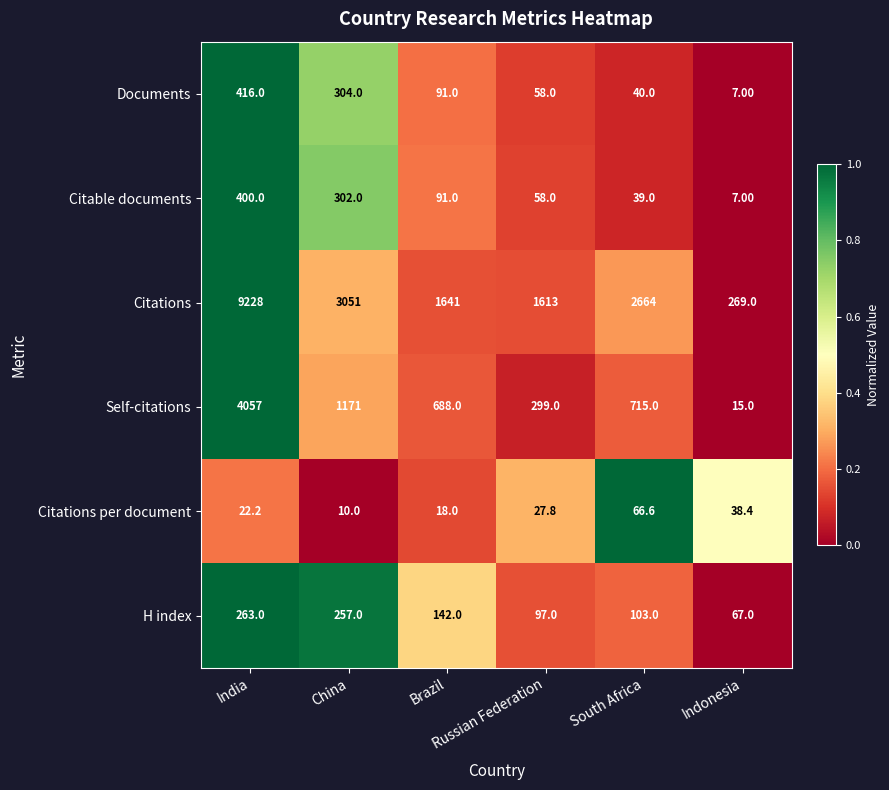

What is the difference between the maximum and minimum values in the H index series?

196.0